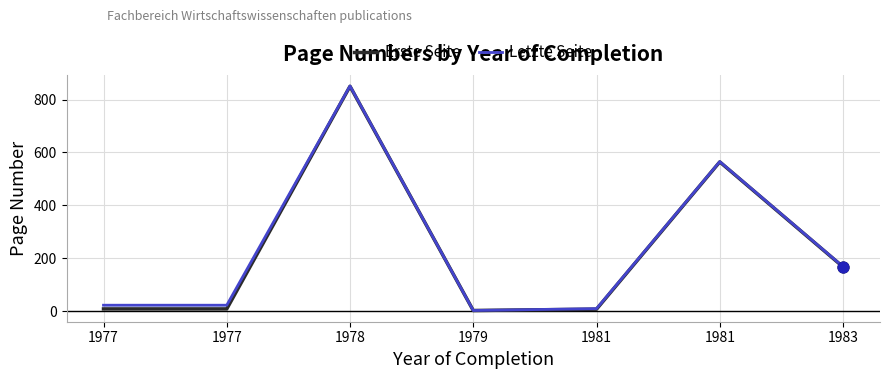

Which series reaches the minimum Y coordinate?

Erste Seite